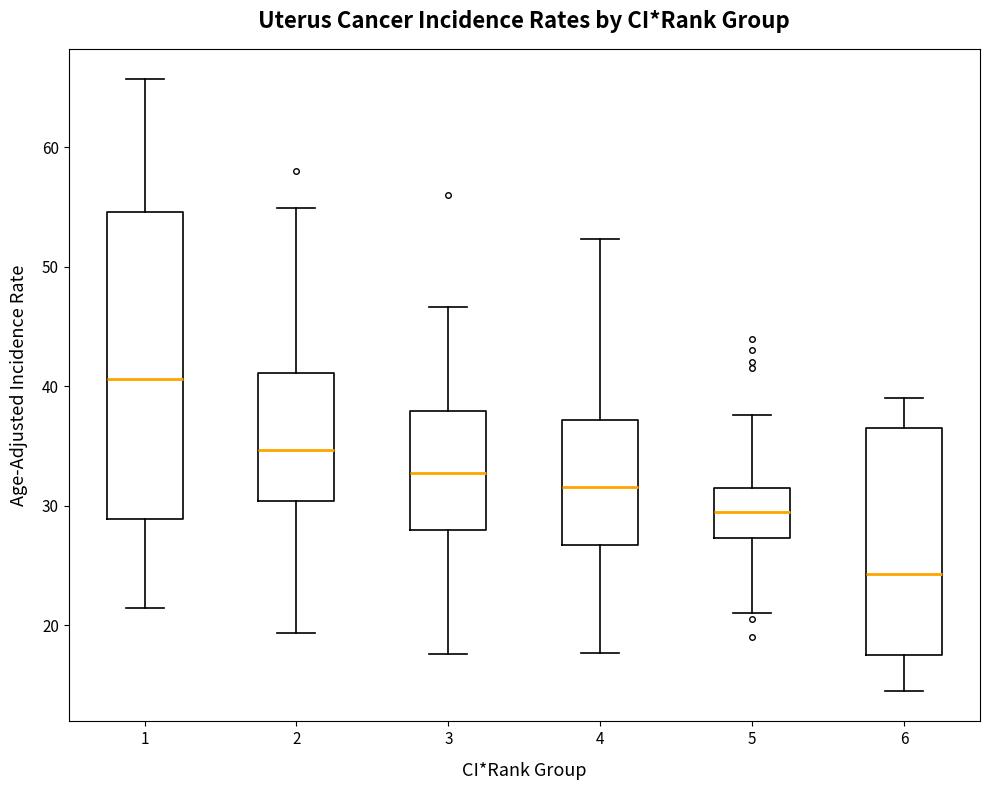

Reading left to right, transcribe this box plot: for each box, give where its median line is, the range the box spans, and where its two whiskers end, as read against the y-axis. The values are not printed on the chart, so give them approximately, as read against the axis.

1: median 41, box 29 to 55, whiskers 21 to 66
2: median 35, box 30 to 41, whiskers 19 to 55
3: median 33, box 28 to 38, whiskers 18 to 47
4: median 32, box 27 to 37, whiskers 18 to 52
5: median 30, box 27 to 32, whiskers 21 to 38
6: median 24, box 18 to 37, whiskers 15 to 39